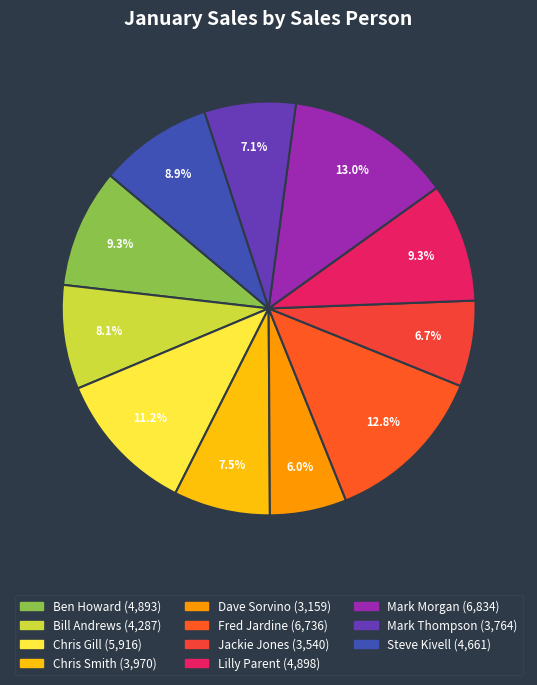

What is the change in value from Chris Gill to Dave Sorvino?

-2757